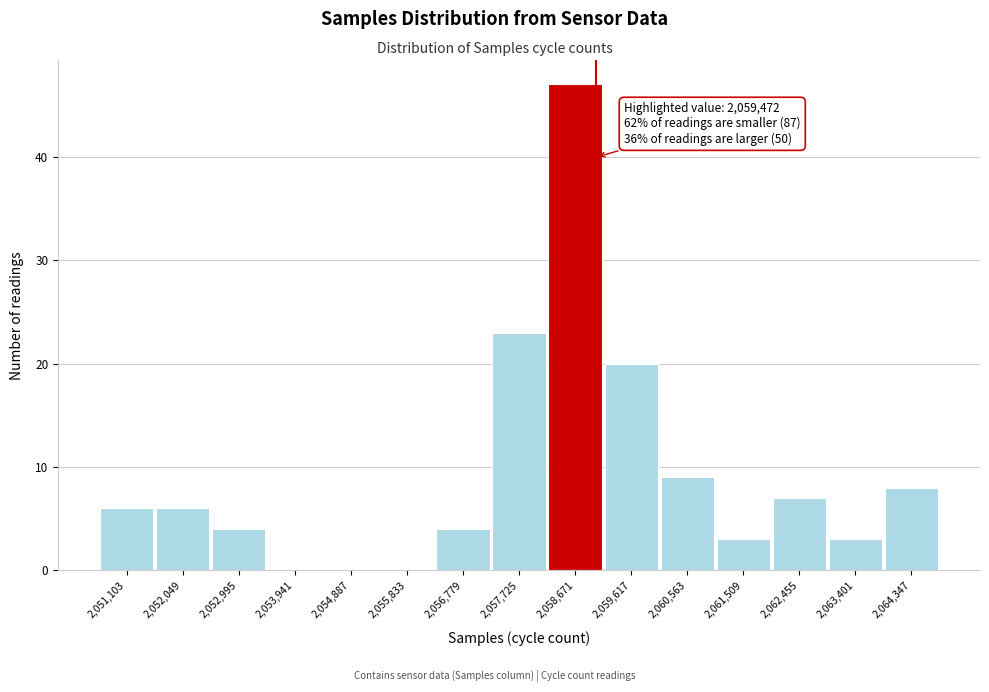

Reading right to left, transcribe all the data shown in this chart.

2,064,347=8	2,063,401=3	2,062,455=7	2,061,509=3	2,060,563=9	2,059,617=20	2,058,671=47	2,057,725=23	2,056,779=4	2,055,833=0	2,054,887=0	2,053,941=0	2,052,995=4	2,052,049=6	2,051,103=6